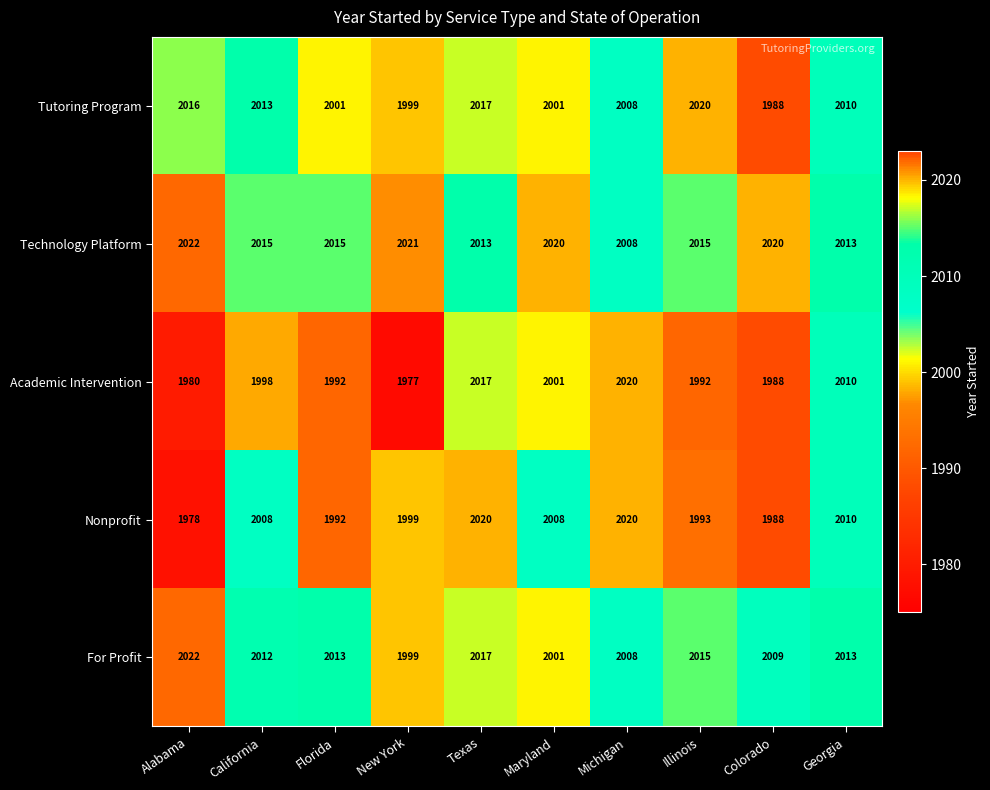

Which series has the largest total across all categories?

Technology Platform